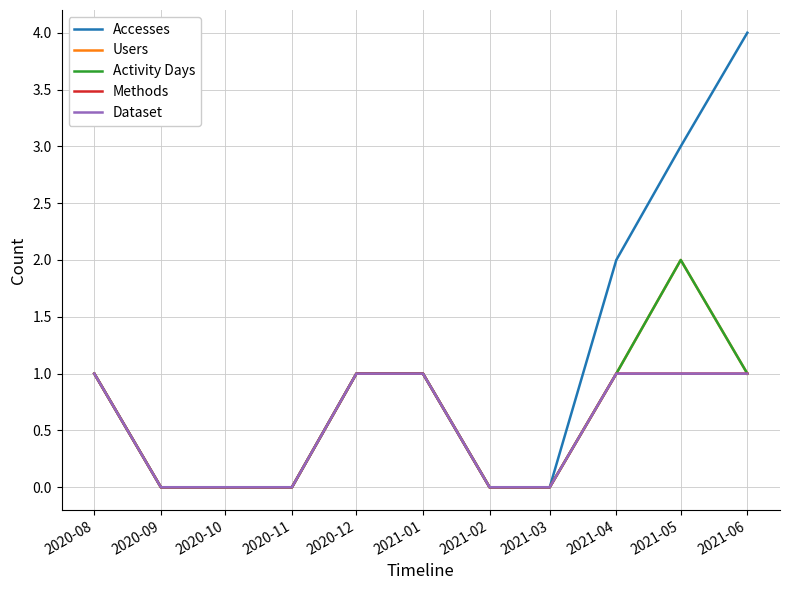

What is the sum of all Accesses values?

12